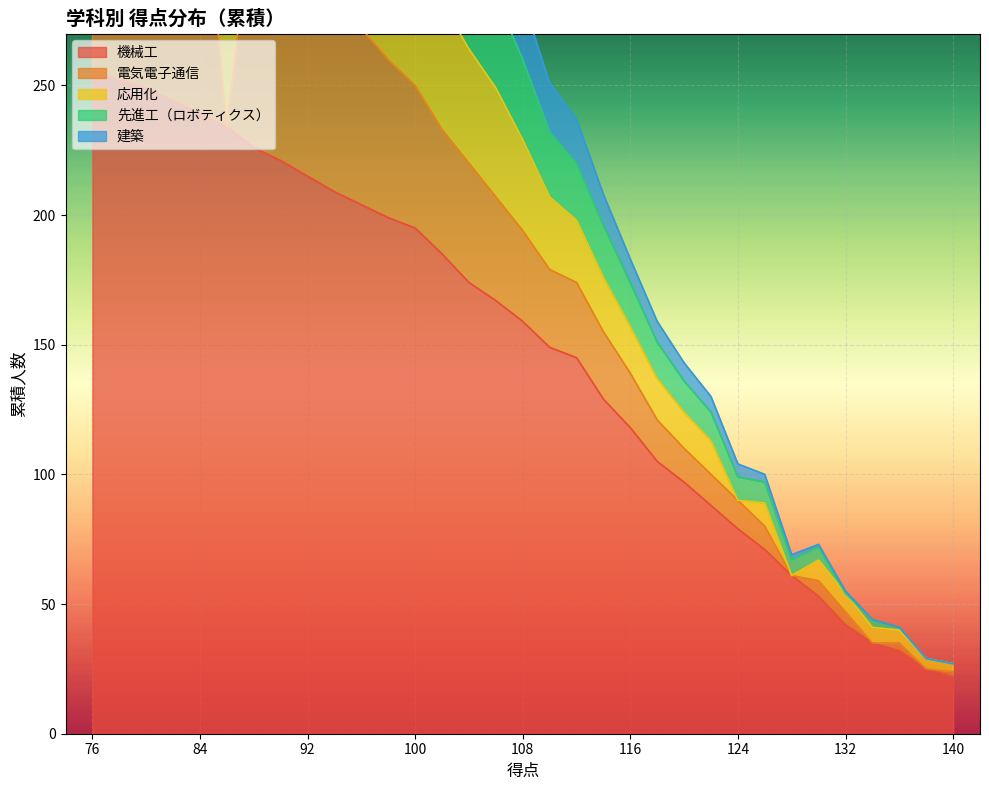

What is the sum of all 先進工（ロボティクス） values?

8839